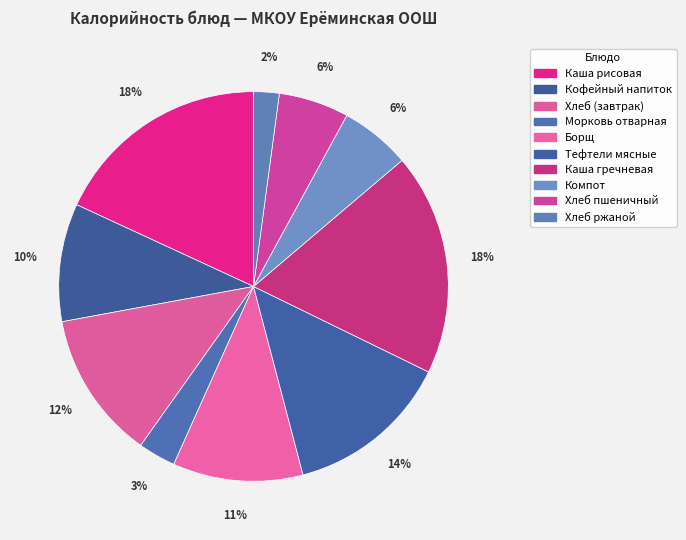

The Компот slice represents 13% of the pie. True or false?

False